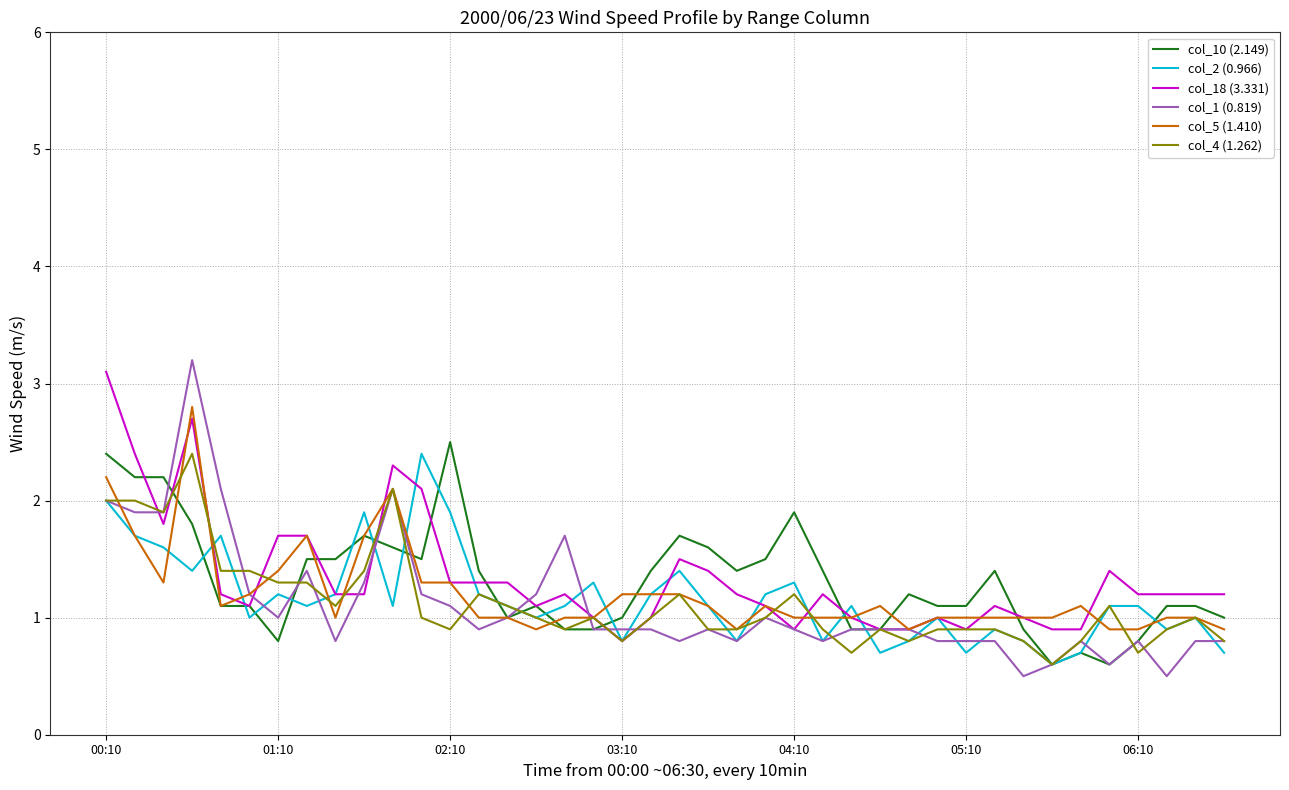

What is the maximum value shown in the chart?

3.2